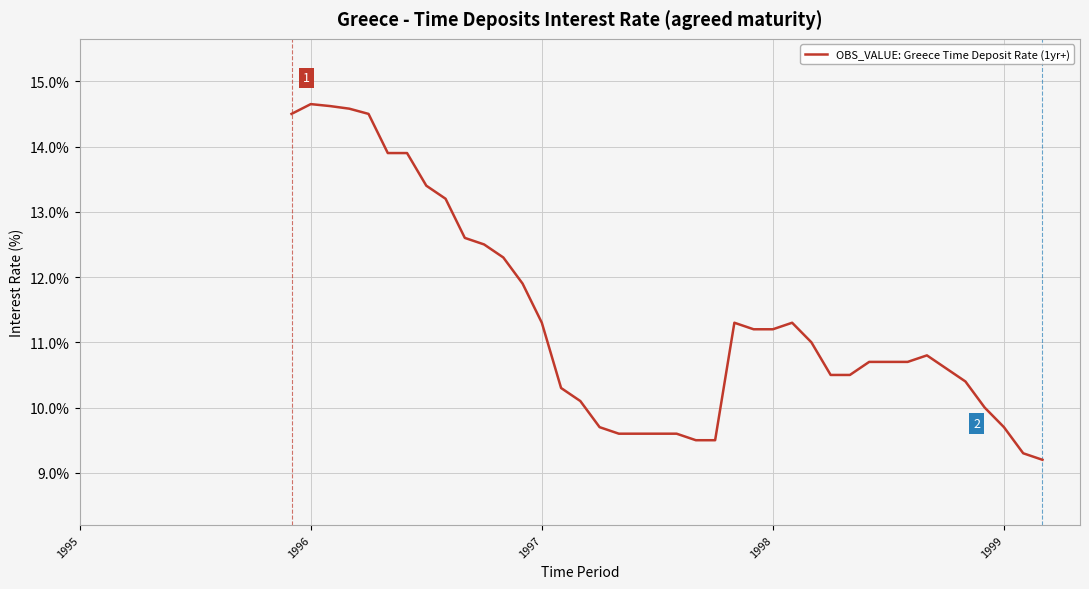

What is the minimum value shown in the chart?

9.2